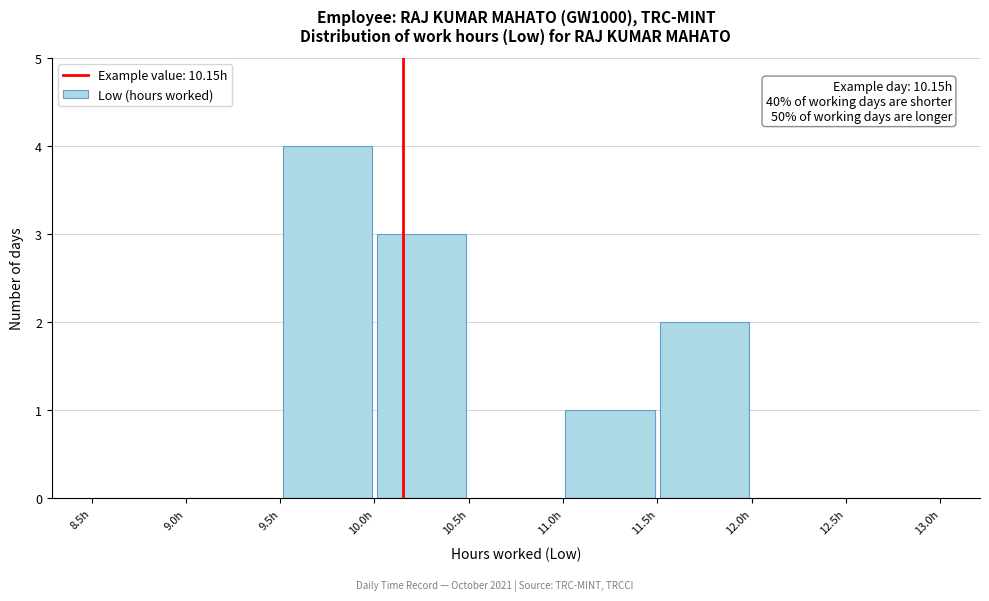

Which range on the x-axis has the tallest bar?

9.5 to 10.0